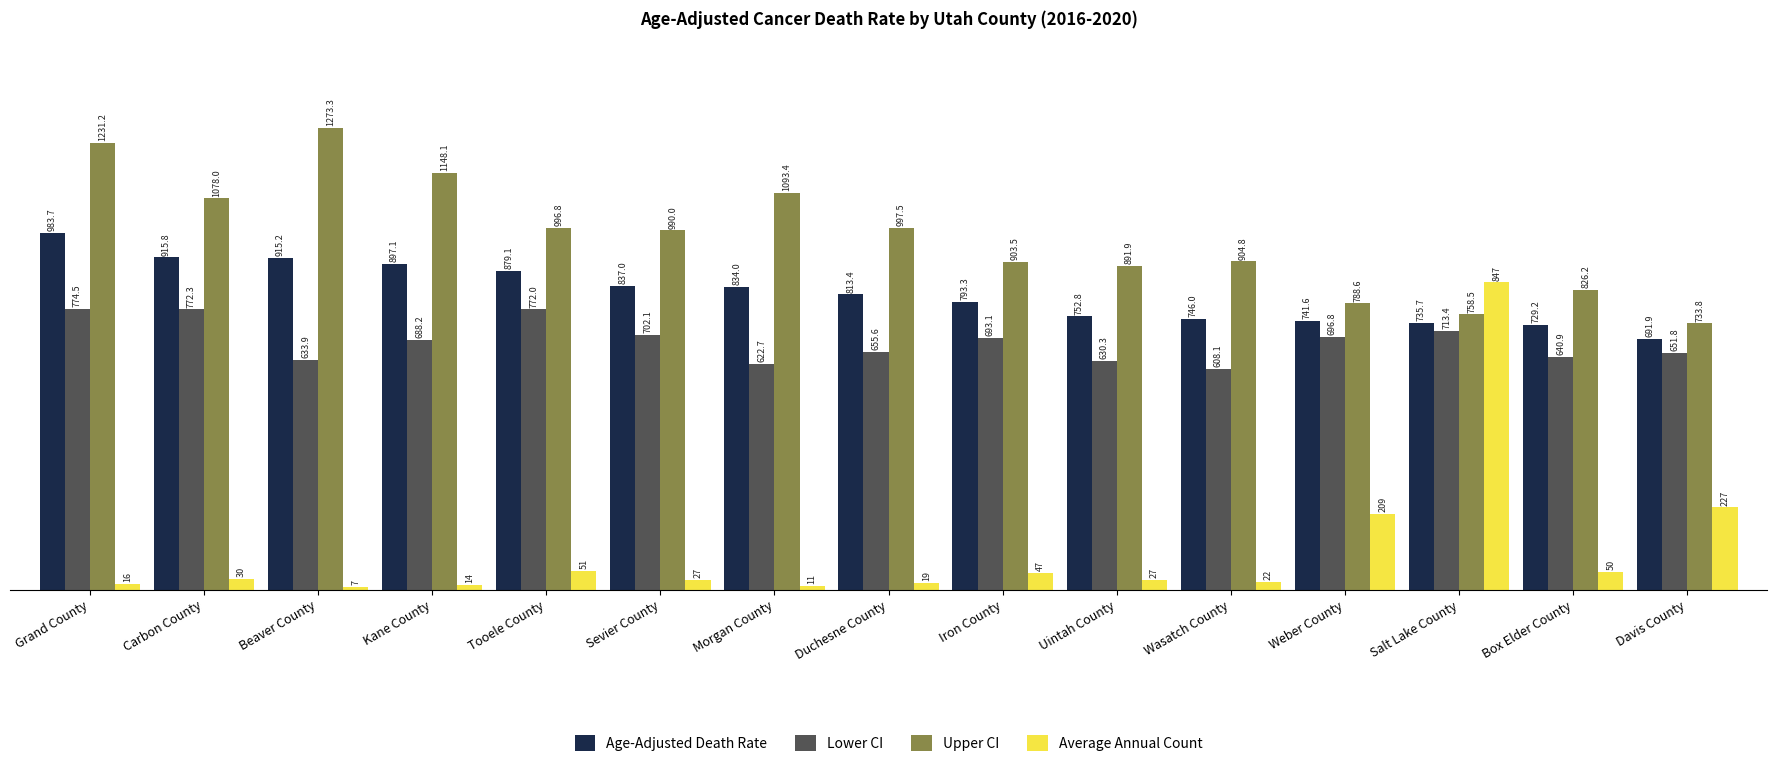

What is the label of the 6th bar from the right?

Uintah County